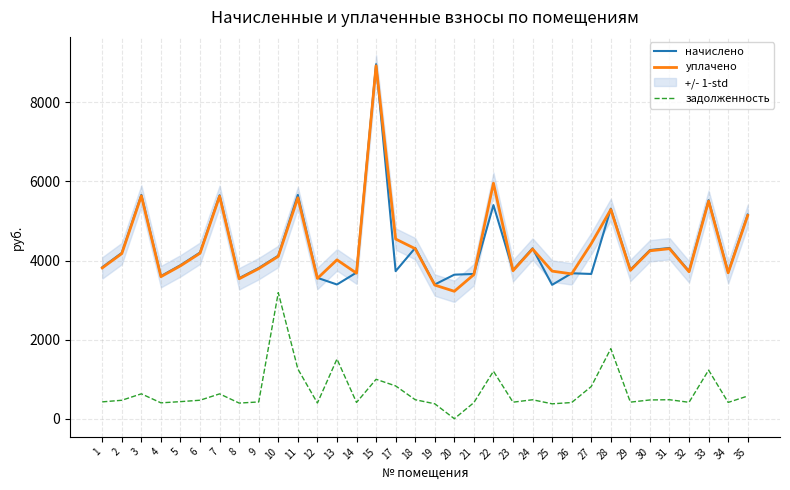

At which label is задолженность closest to 1594?

13